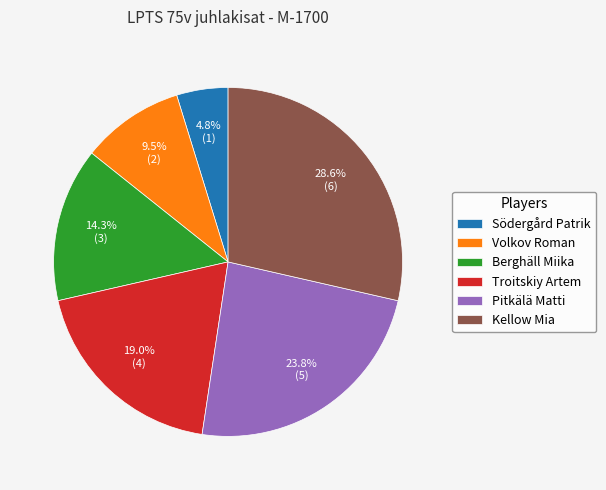

Which has a higher value, Pitkälä Matti or Södergård Patrik?

Pitkälä Matti